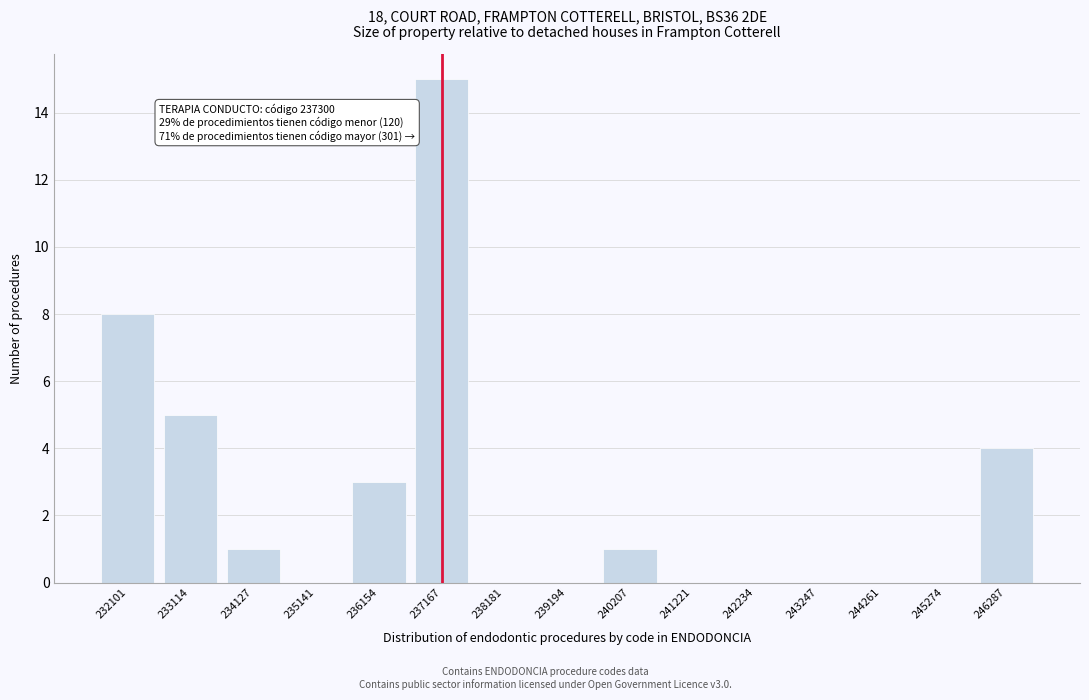

Reading right to left, list all the values displayed in this chart.

246287=4	245274=0	244261=0	243247=0	242234=0	241221=0	240207=1	239194=0	238181=0	237167=15	236154=3	235141=0	234127=1	233114=5	232101=8